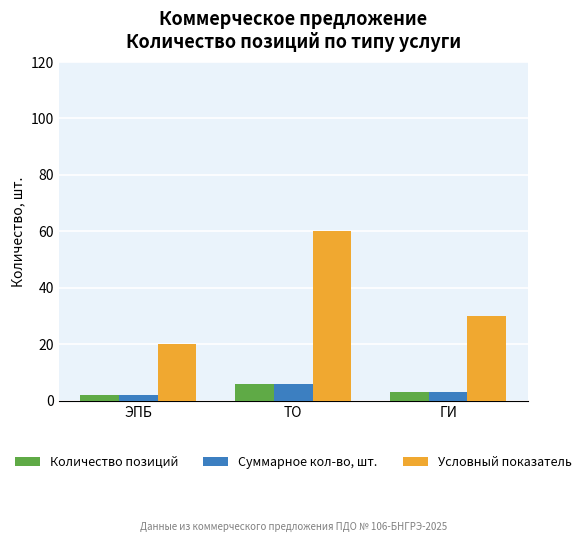

Rank the categories by Условный показатель value from highest to lowest.

ТО, ГИ, ЭПБ